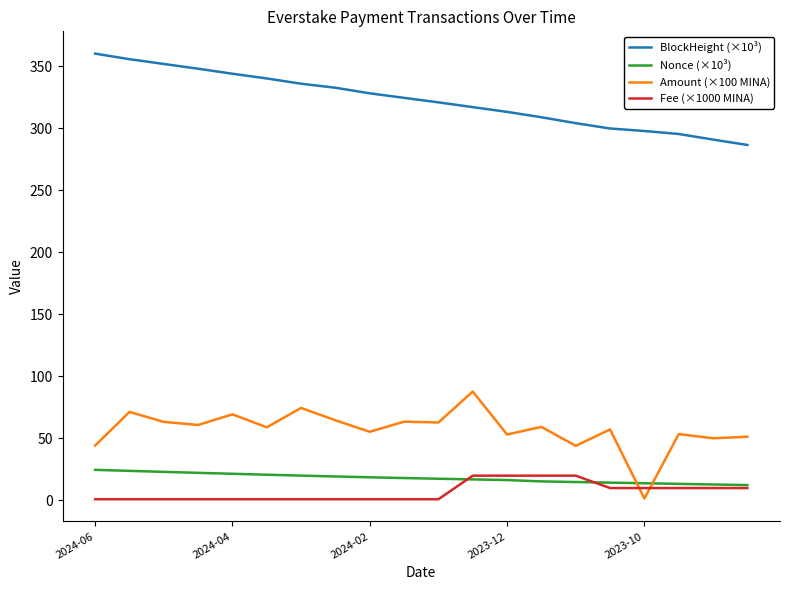

Which series has the largest total across all categories?

BlockHeight (×10³)